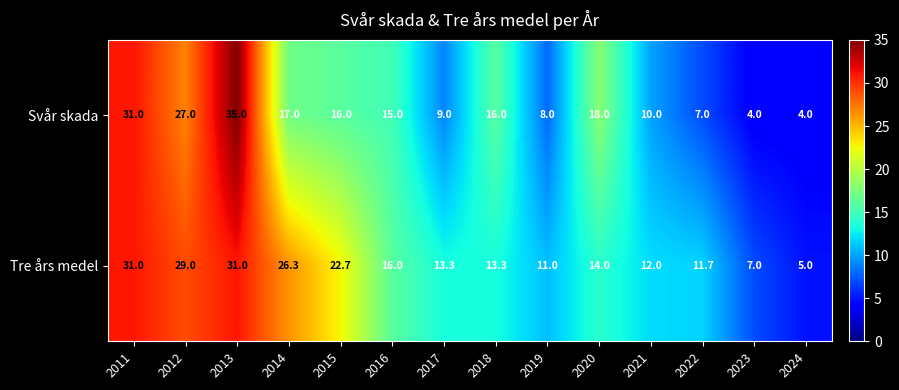

How many data points does each series have?

14